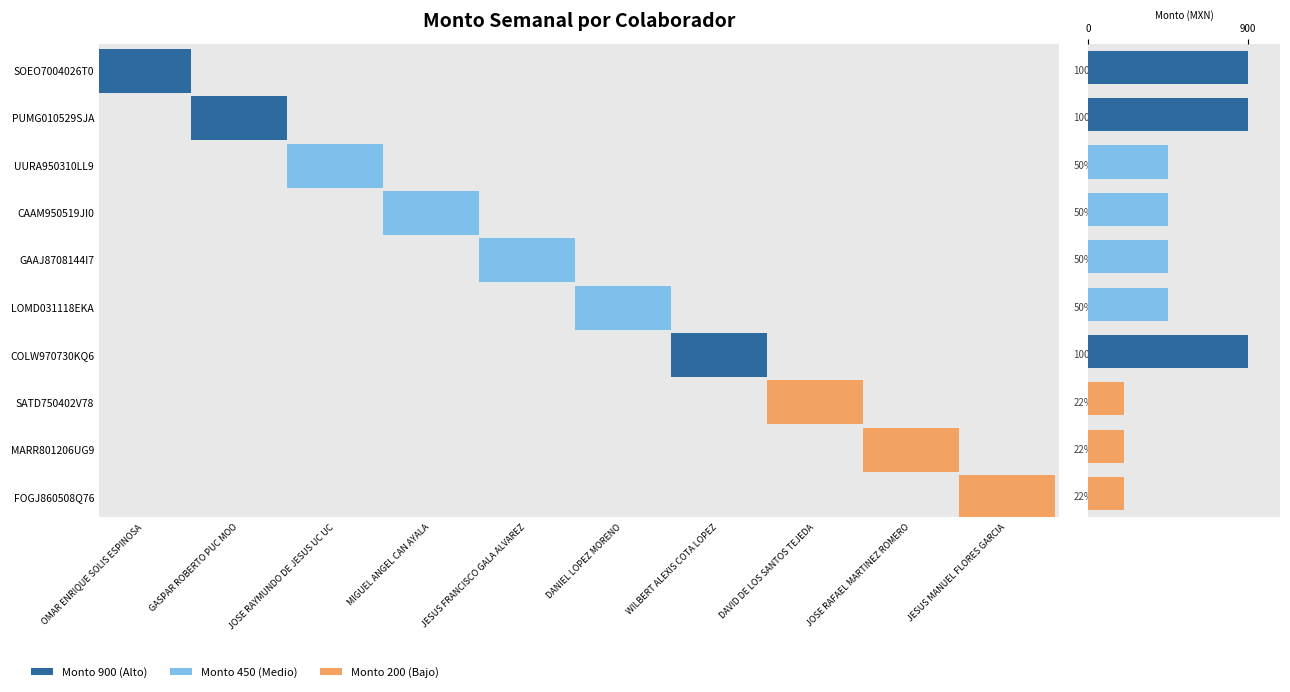

Reading top to bottom, transcribe all the data shown in this chart.

900	900	450	450	450	450	900	200	200	200